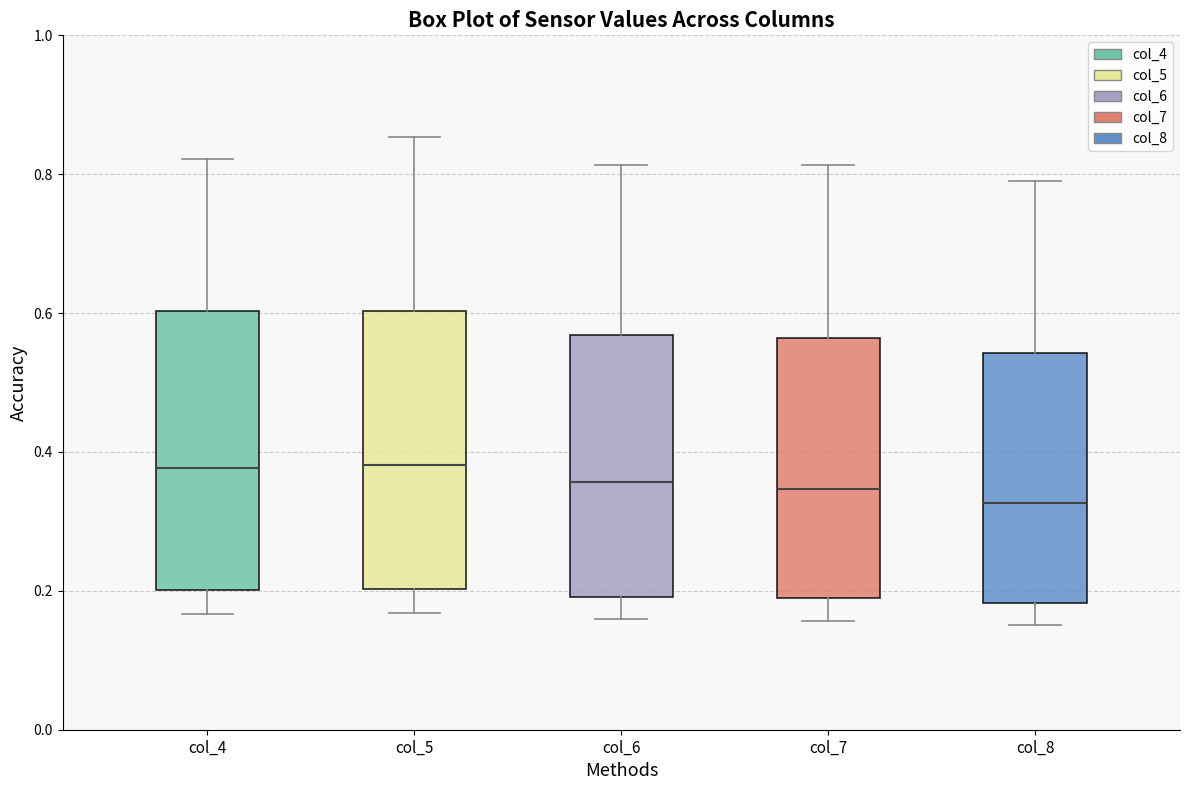

Where does the lower whisker of the box for col_5 end on the y-axis? The values are not printed on the chart, so give them approximately, as read against the axis.

0.16